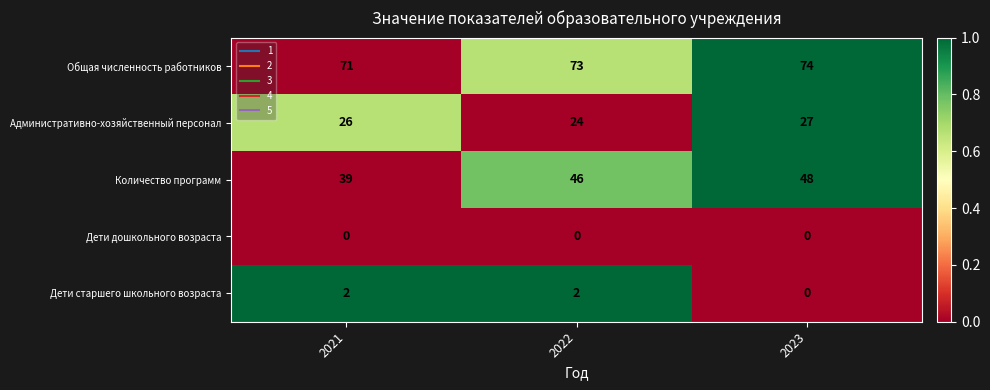

What is the difference between the Административно-хозяйственный персонал values at 2023 and 2022?

3